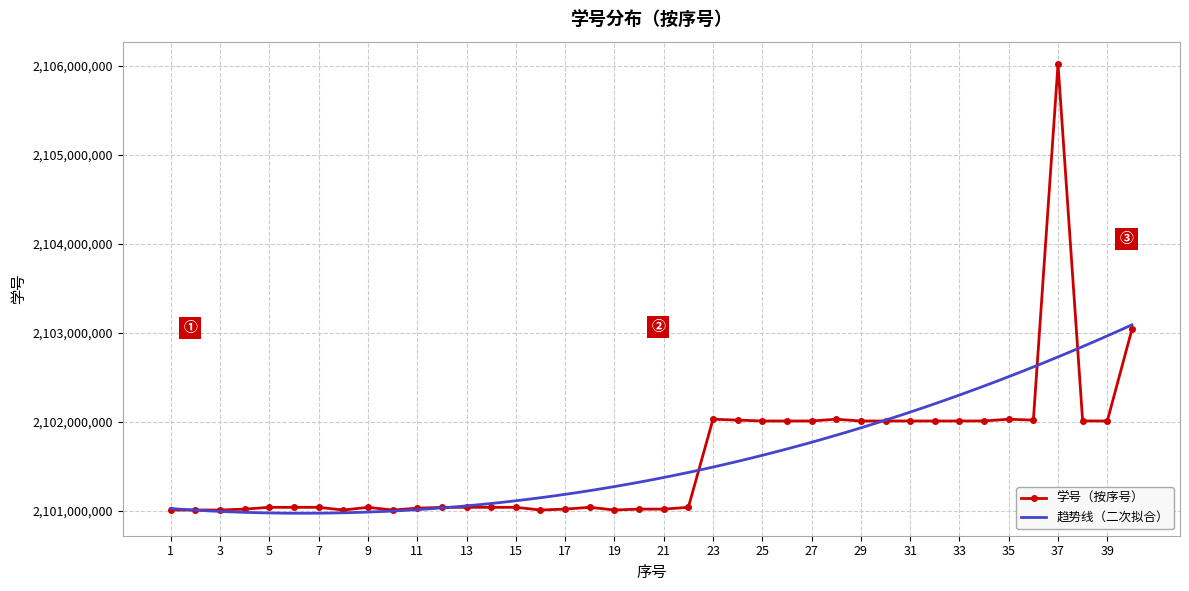

What is the difference between the maximum and second lowest values?

5010016